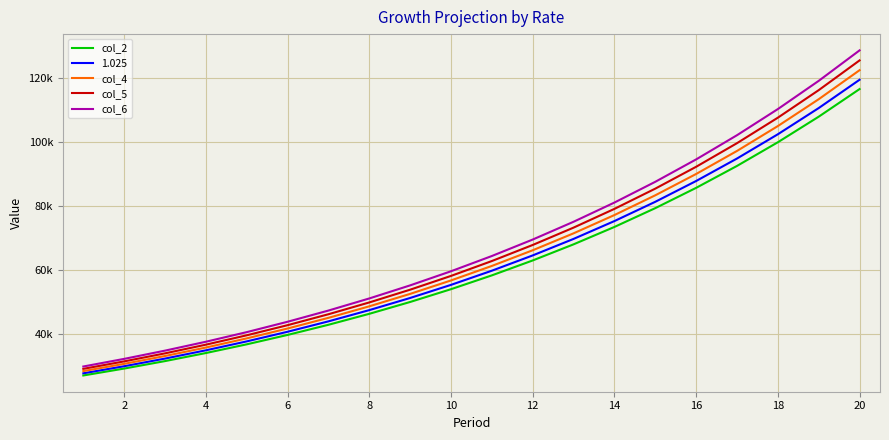

Does the chart display data point markers on the line(s)?

No